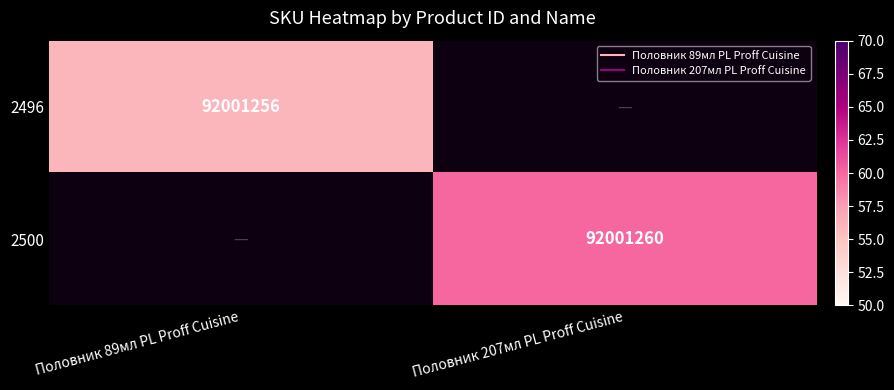

At how many categories does at least one series exceed 32079900?

2